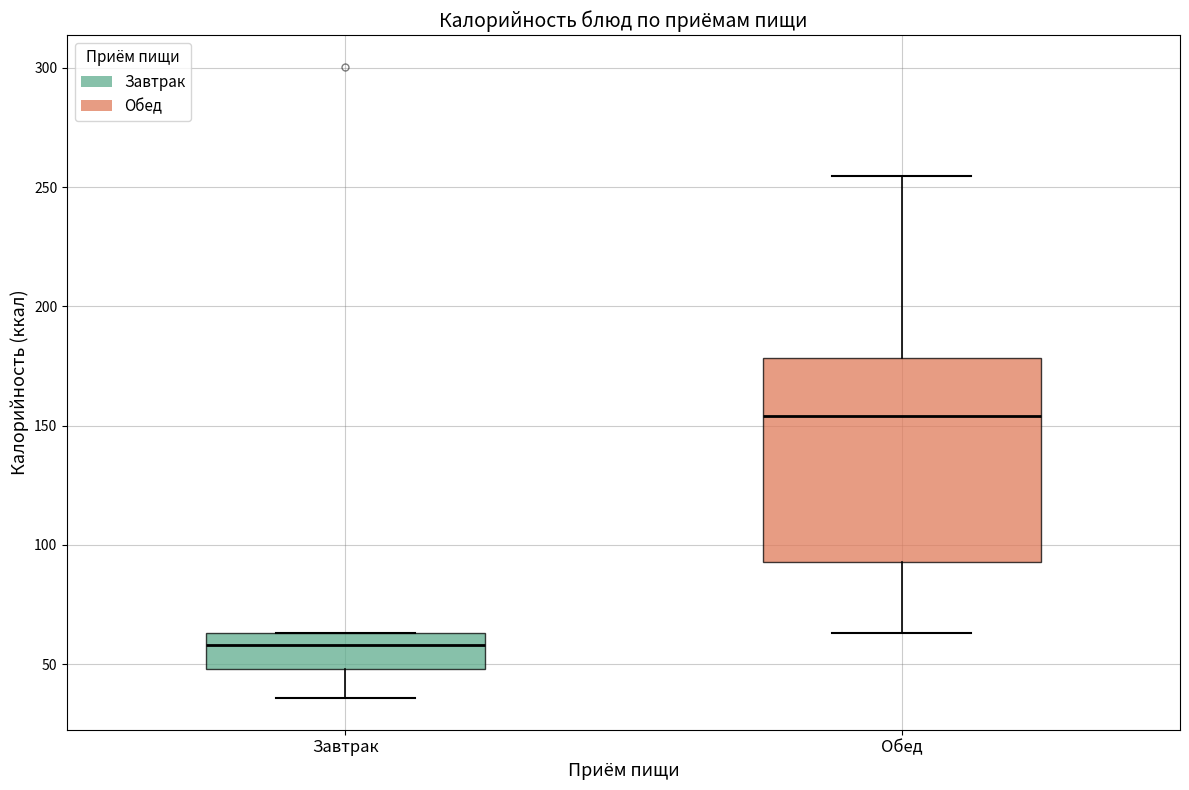

Reading left to right, read every box against the y-axis: the position of its median line, the range the box covers, and the ends of its whiskers. The values are not printed on the chart, so give them approximately, as read against the axis.

Завтрак: median 60, box 50 to 65, whiskers 35 to 65
Обед: median 155, box 95 to 180, whiskers 65 to 255